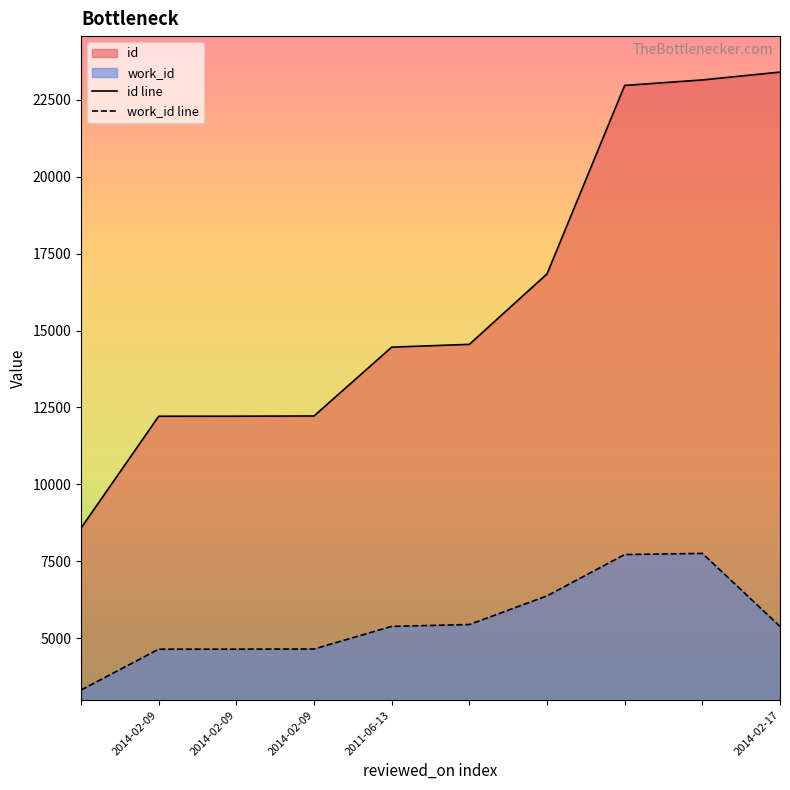

List the labels in order of id line value, smallest first.

2014-02-09, 2014-02-09, 2014-02-09, 2011-06-13, 2014-02-17, 5, 6, 7, 8, 9